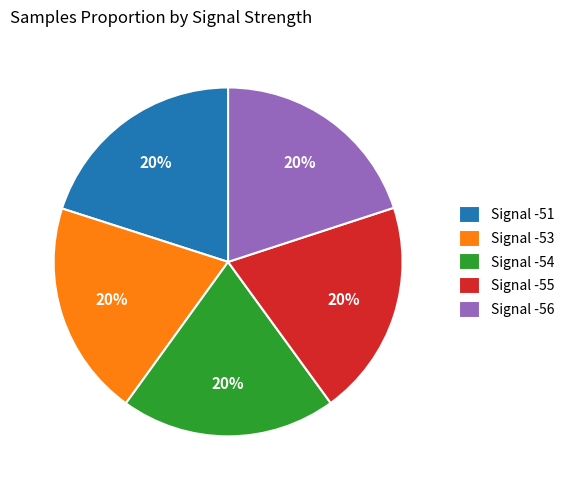

How many slices are in this pie chart?

5